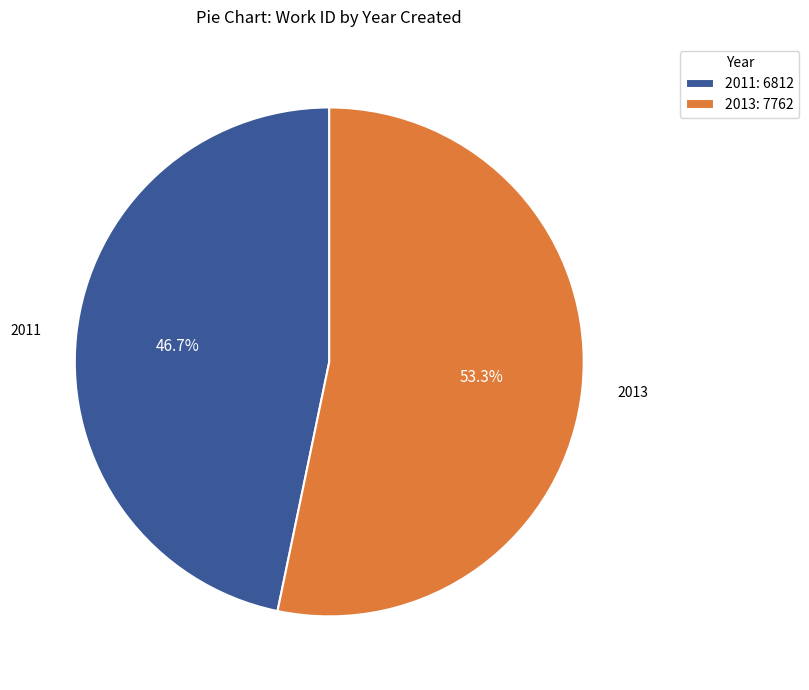

Count the number of slices in the pie.

2